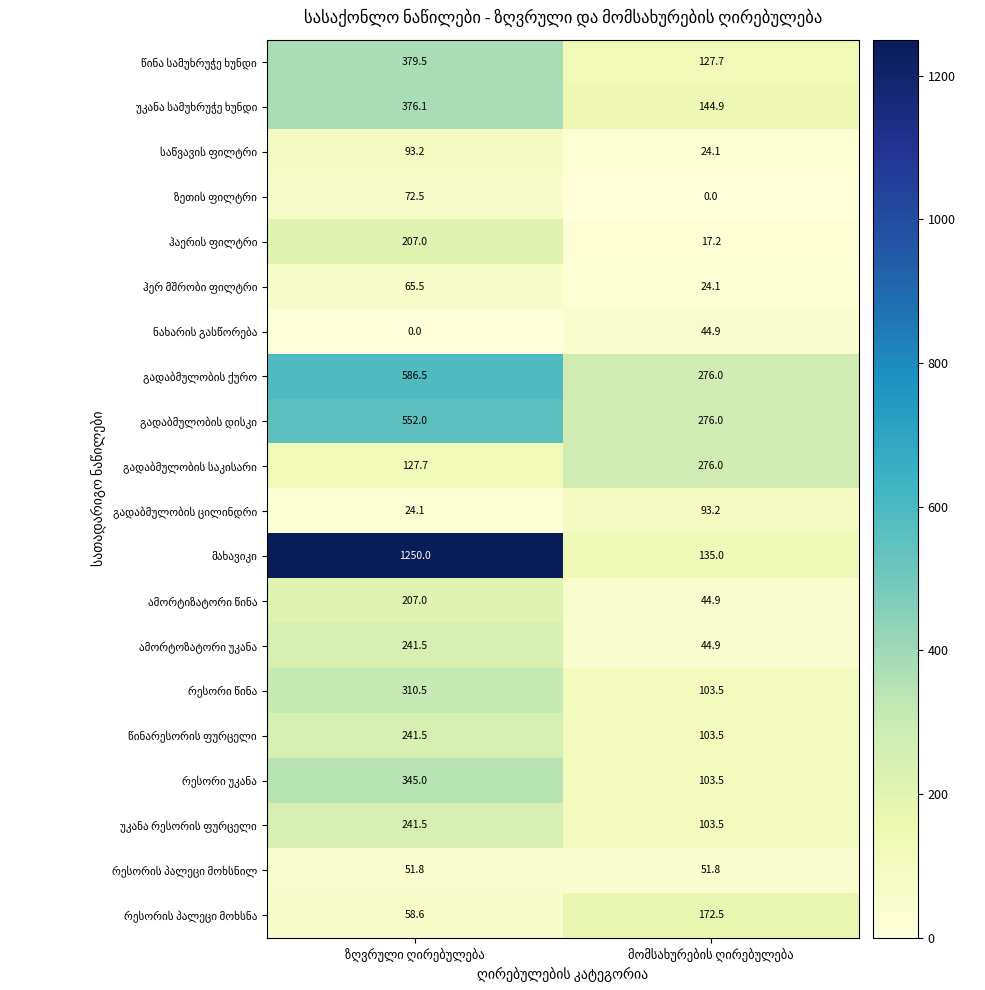

What is the maximum value shown in the chart?

1250.0